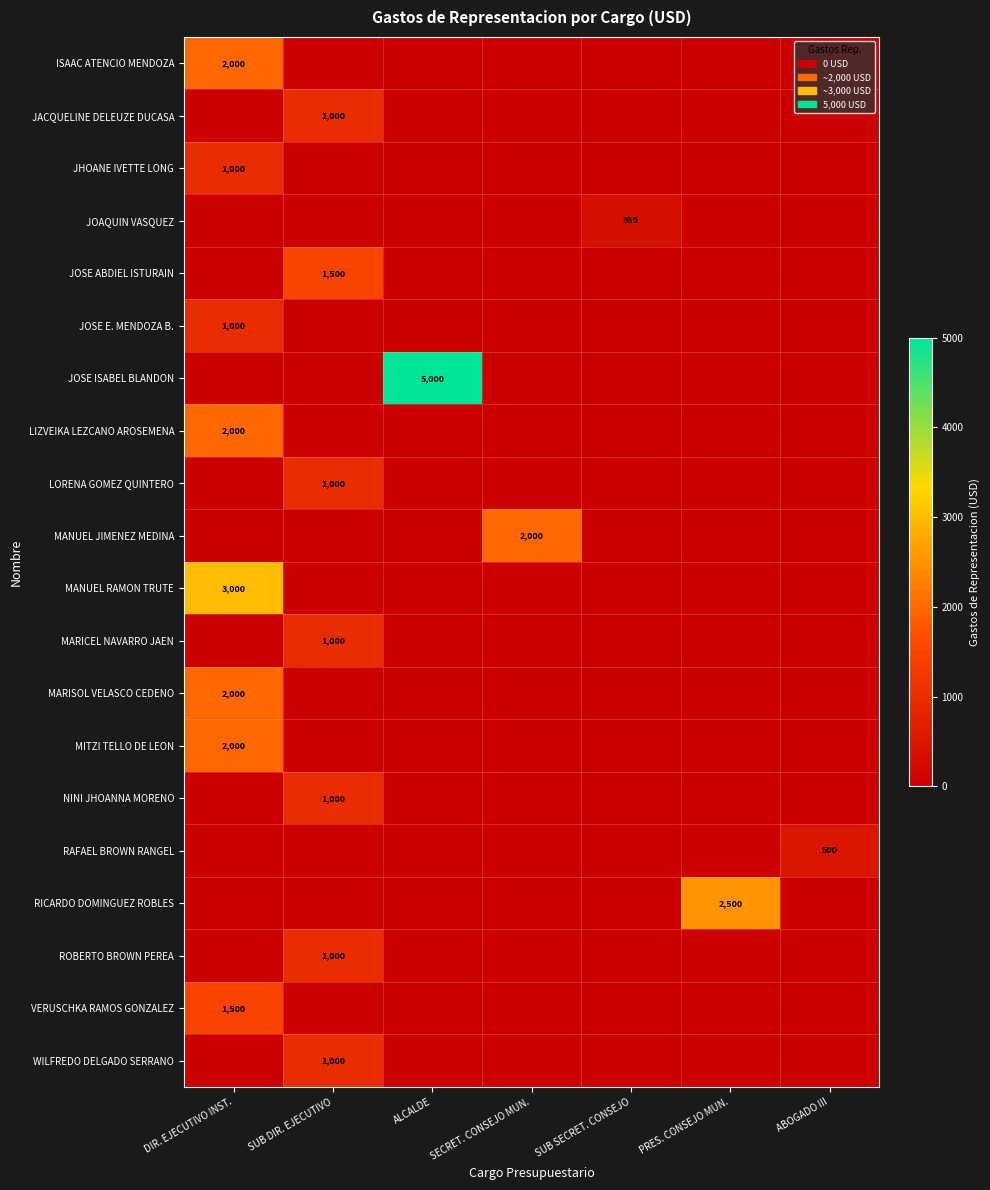

The RICARDO DOMINGUEZ ROBLES series shows 0 at ALCALDE. True or false?

True